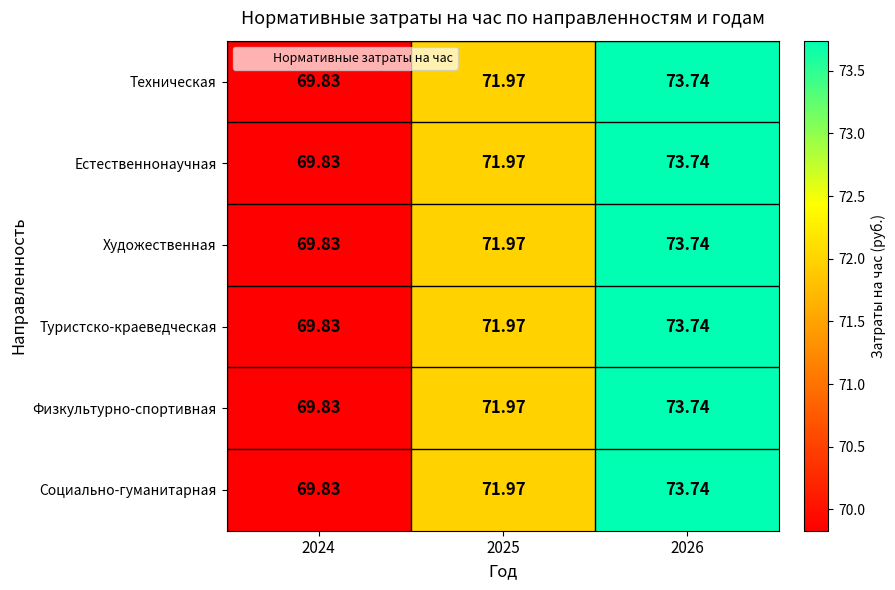

At how many categories does at least one series exceed 72?

1